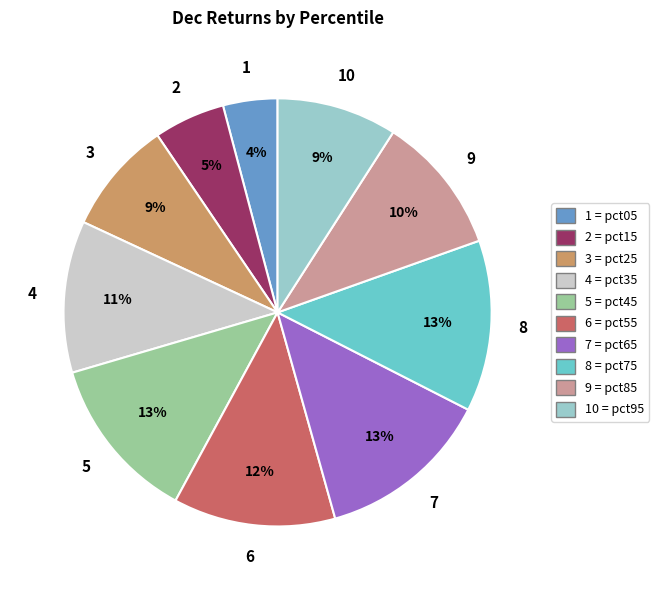

To the nearest percent, what is the difference between the largest and smallest slice percentages?

9%